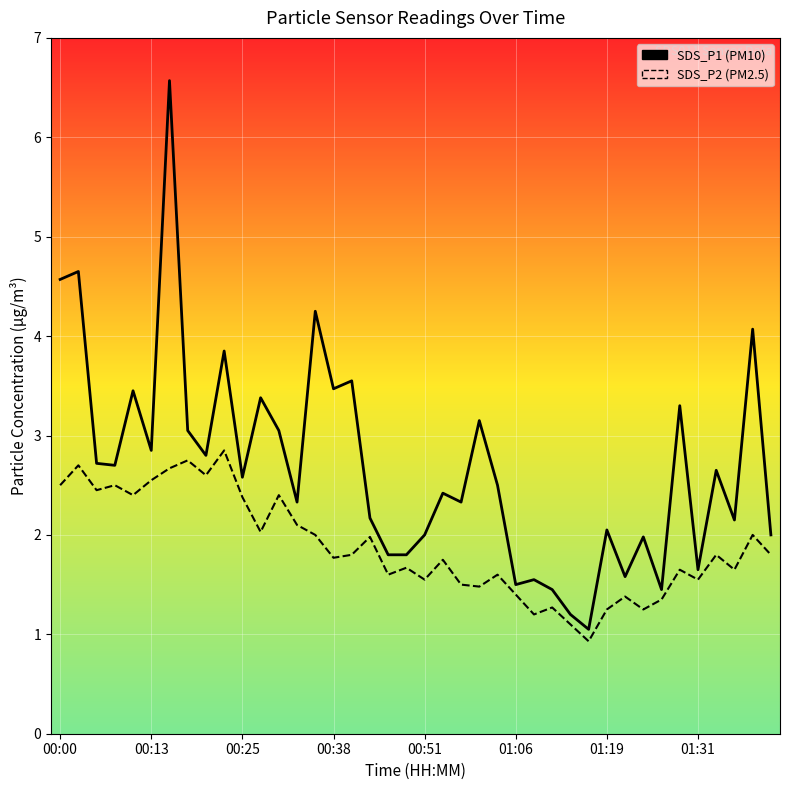

Rank the series by their maximum value, from lowest to highest.

SDS_P2, SDS_P1